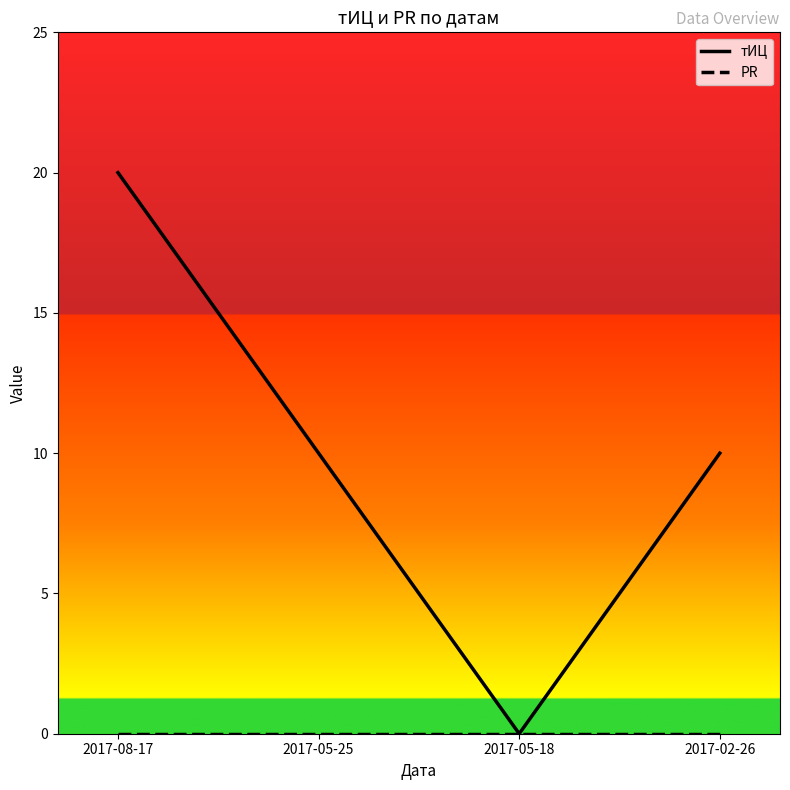

Which series has the largest total across all categories?

тИЦ